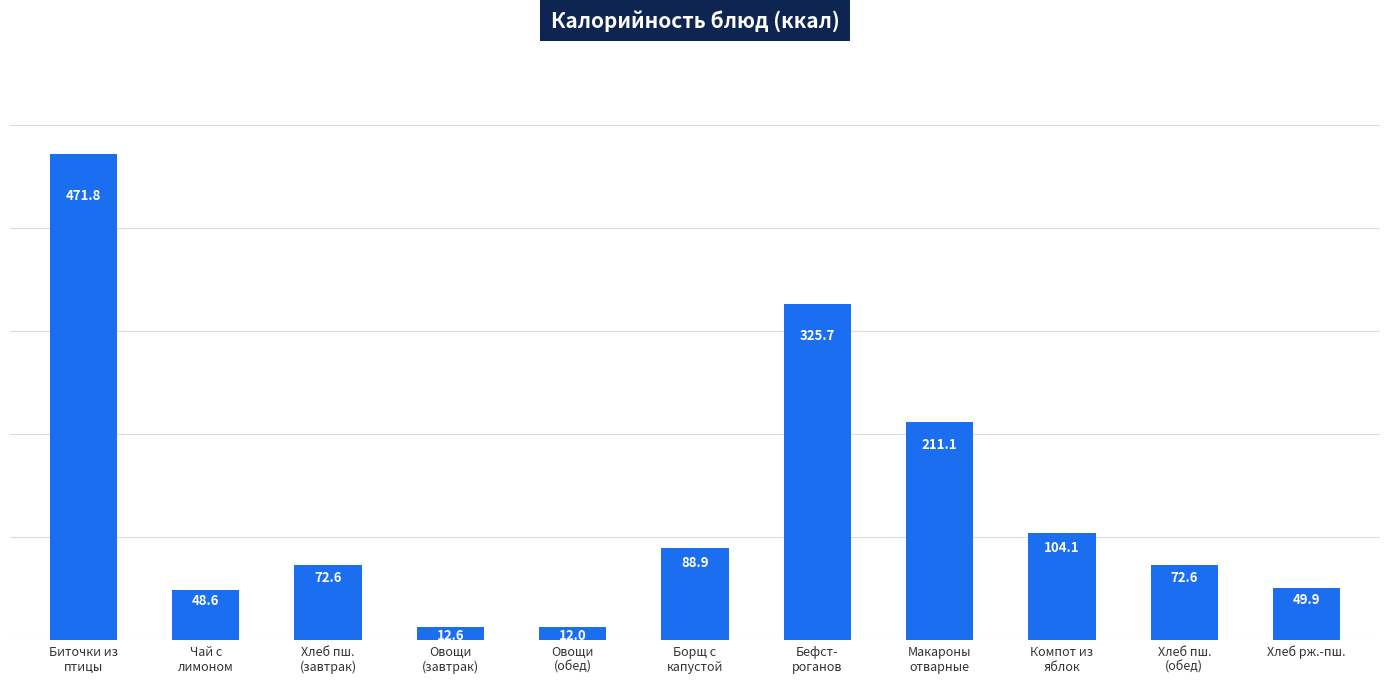

What is the label of the 1st bar from the right?

Хлеб рж.-пш.